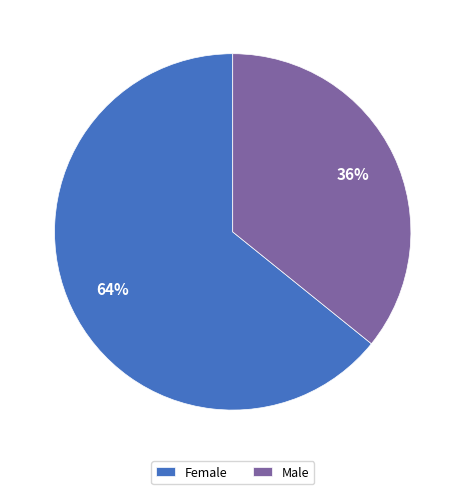

Which has a higher value, Male or Female?

Female